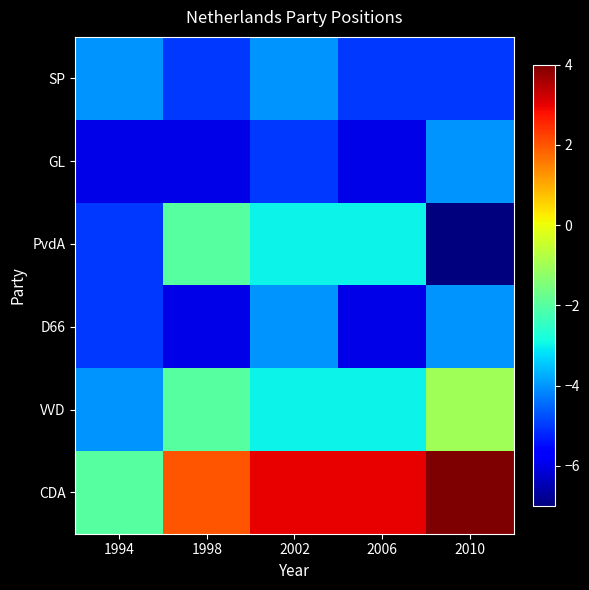

Reading left to right, extract all data points from this chart.

SP: 1994=-4	1998=-5	2002=-4	2006=-5	2010=-5
GL: 1994=-6	1998=-6	2002=-5	2006=-6	2010=-4
PvdA: 1994=-5	1998=-2	2002=-3	2006=-3	2010=-7
D66: 1994=-5	1998=-6	2002=-4	2006=-6	2010=-4
VVD: 1994=-4	1998=-2	2002=-3	2006=-3	2010=-1
CDA: 1994=-2	1998=2	2002=3	2006=3	2010=4